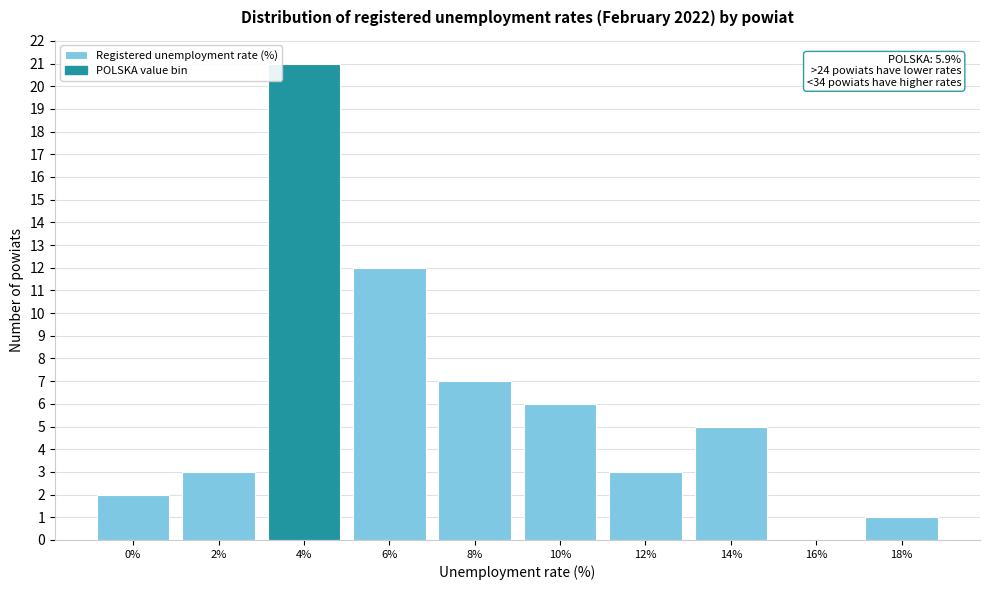

Reading left to right, transcribe all the data shown in this chart.

0%=2	2%=3	4%=21	6%=12	8%=7	10%=6	12%=3	14%=5	16%=0	18%=1